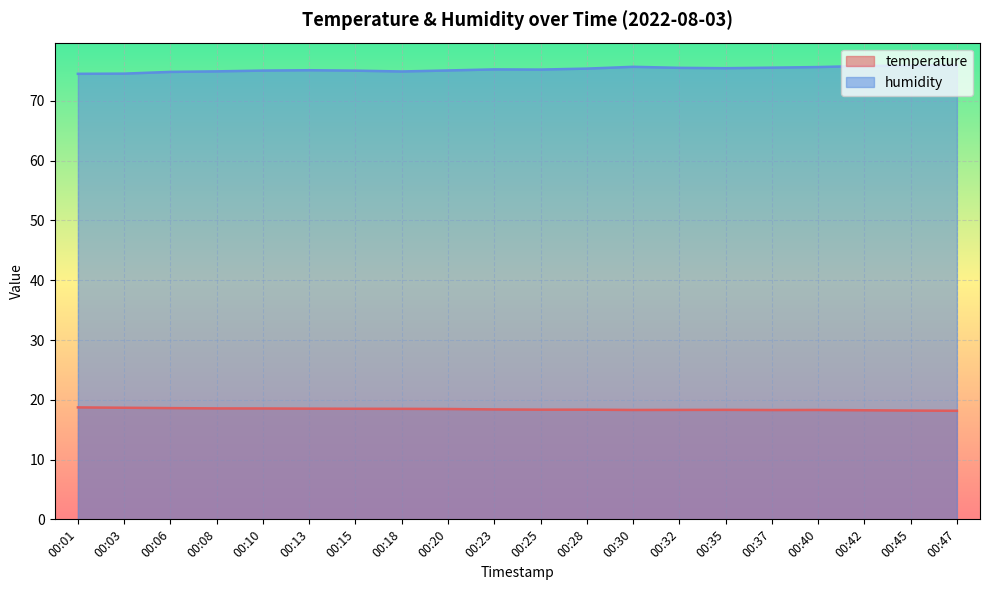

Reading left to right, transcribe all the data shown in this chart.

temperature: 18.7	18.7	18.6	18.6	18.6	18.5	18.5	18.5	18.5	18.4	18.4	18.4	18.3	18.3	18.3	18.3	18.3	18.2	18.2	18.2
humidity: 74.5	74.6	74.9	75.0	75.1	75.1	75.1	74.9	75.1	75.3	75.2	75.4	75.7	75.5	75.5	75.6	75.7	75.8	75.9	76.0